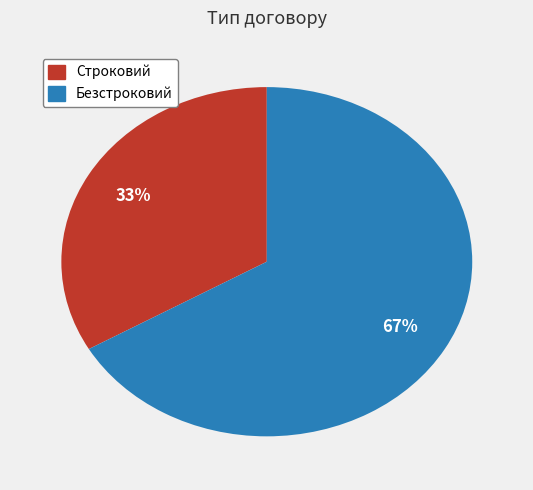

Rank the categories by value from highest to lowest.

Безстроковий, Строковий